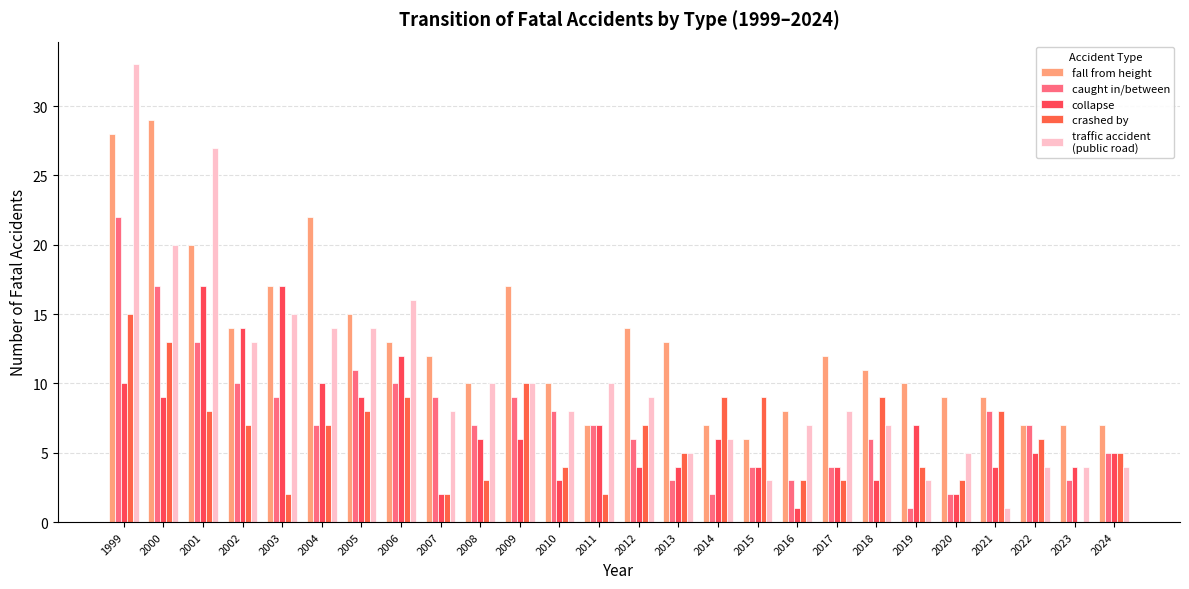

Reading right to left, extract all data points from this chart.

fall from height: 7	7	7	9	9	10	11	12	8	6	7	13	14	7	10	17	10	12	13	15	22	17	14	20	29	28
caught in/between: 5	3	7	8	2	1	6	4	3	4	2	3	6	7	8	9	7	9	10	11	7	9	10	13	17	22
collapse: 5	4	5	4	2	7	3	4	1	4	6	4	4	7	3	6	6	2	12	9	10	17	14	17	9	10
crashed by: 5	0	6	8	3	4	9	3	3	9	9	5	7	2	4	10	3	2	9	8	7	2	7	8	13	15
traffic accident
(public road): 4	4	4	1	5	3	7	8	7	3	6	5	9	10	8	10	10	8	16	14	14	15	13	27	20	33